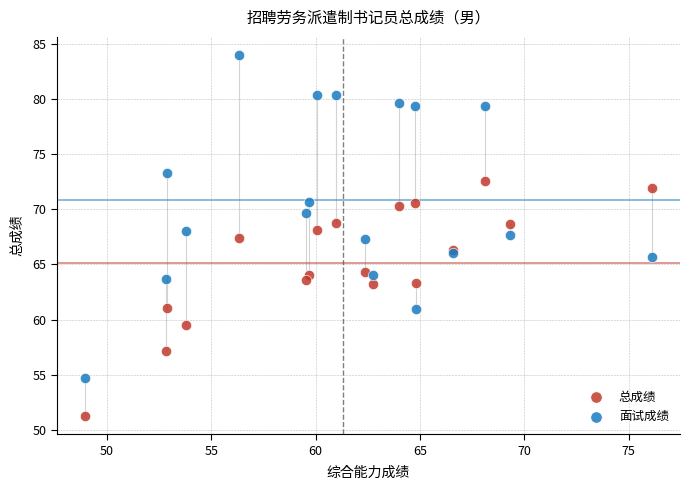

Which series contains the highest Y value?

面试成绩